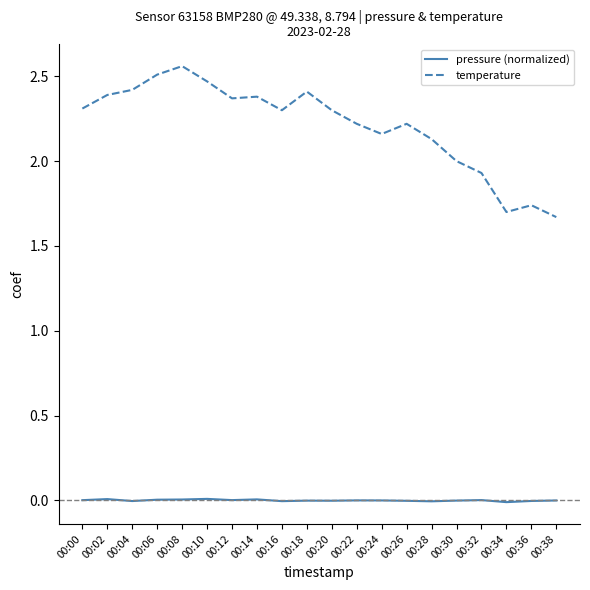

In temperature, how many points are lower than both neighbors (excluding endpoints)?

4